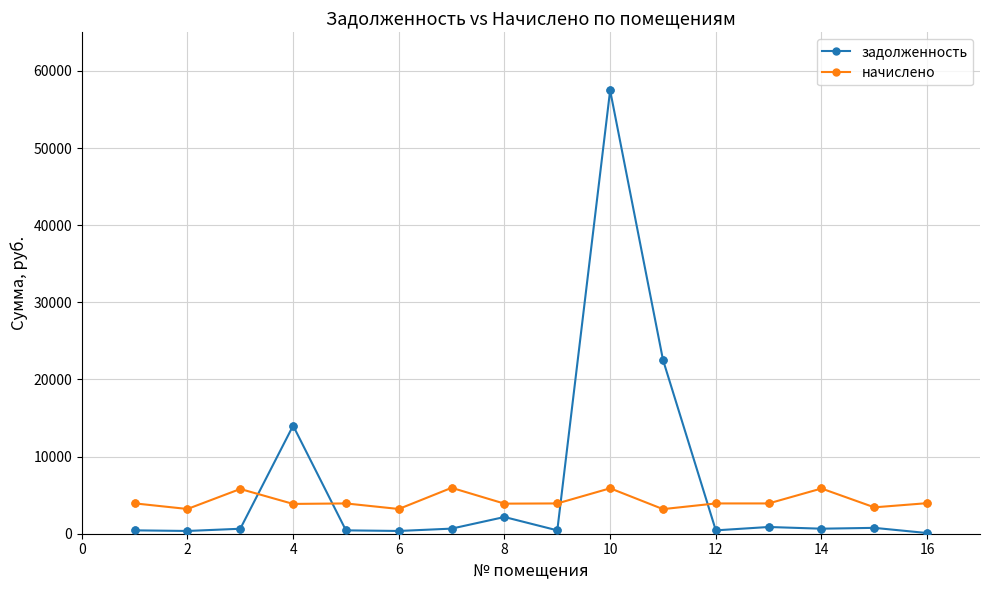

What are all the series names shown in the legend?

задолженность, начислено